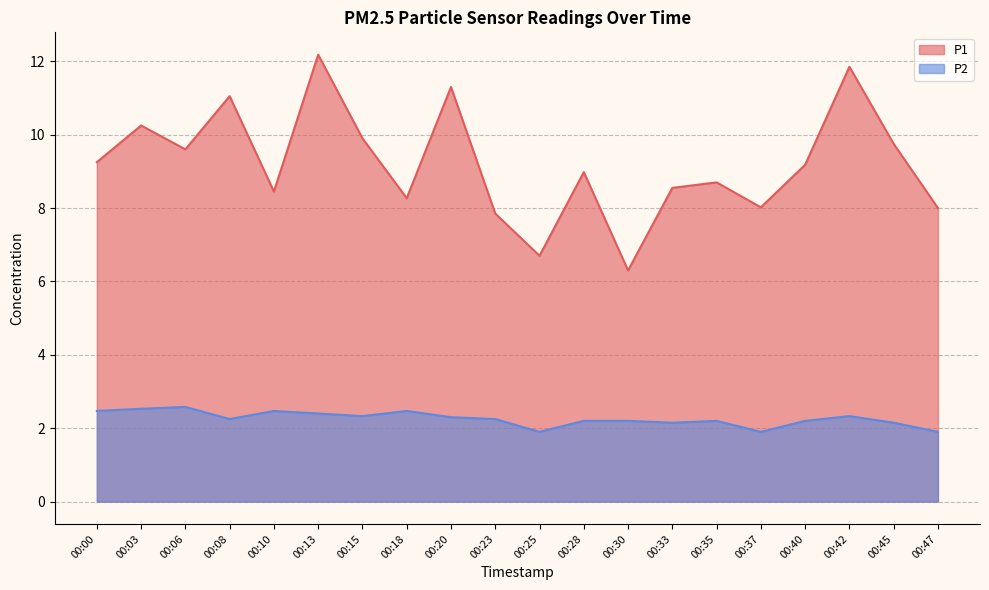

How many data points in P1 are above 9?

10